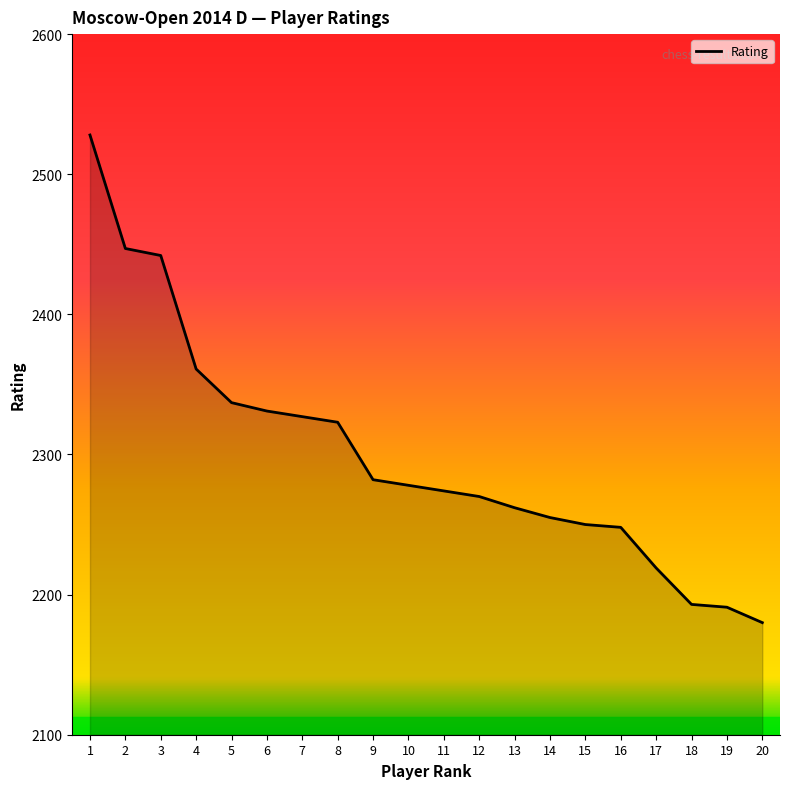

True or false: the data shows 3166 at 5.

False